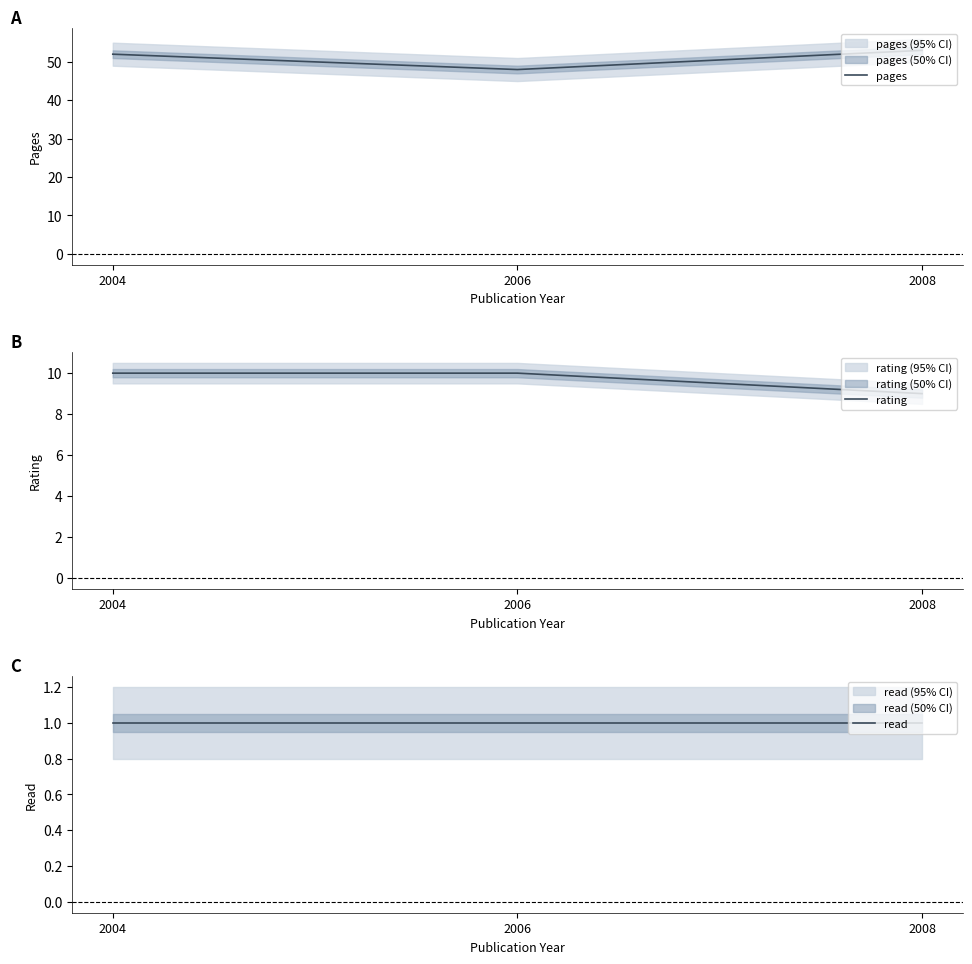

Reading right to left, extract all data points from this chart.

pages: 53	48	52
rating: 9	10	10
read: 1	1	1